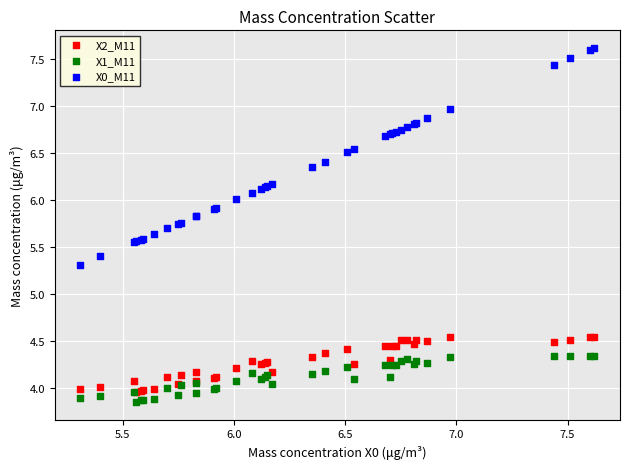

Across all series, what Y value is closest to 5?

5.3